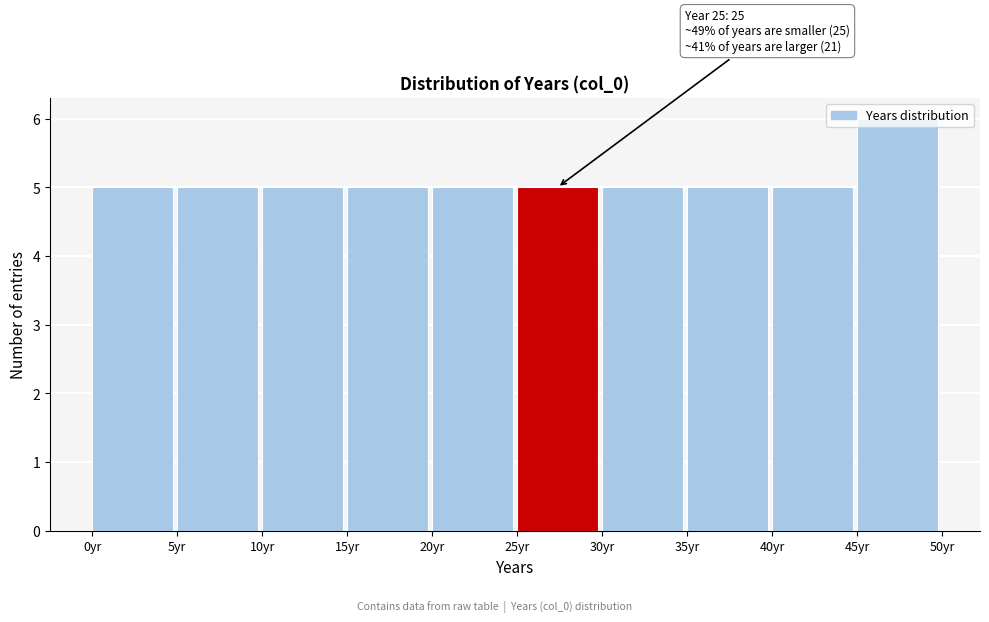

Which range on the x-axis has the tallest bar?

45 to 50